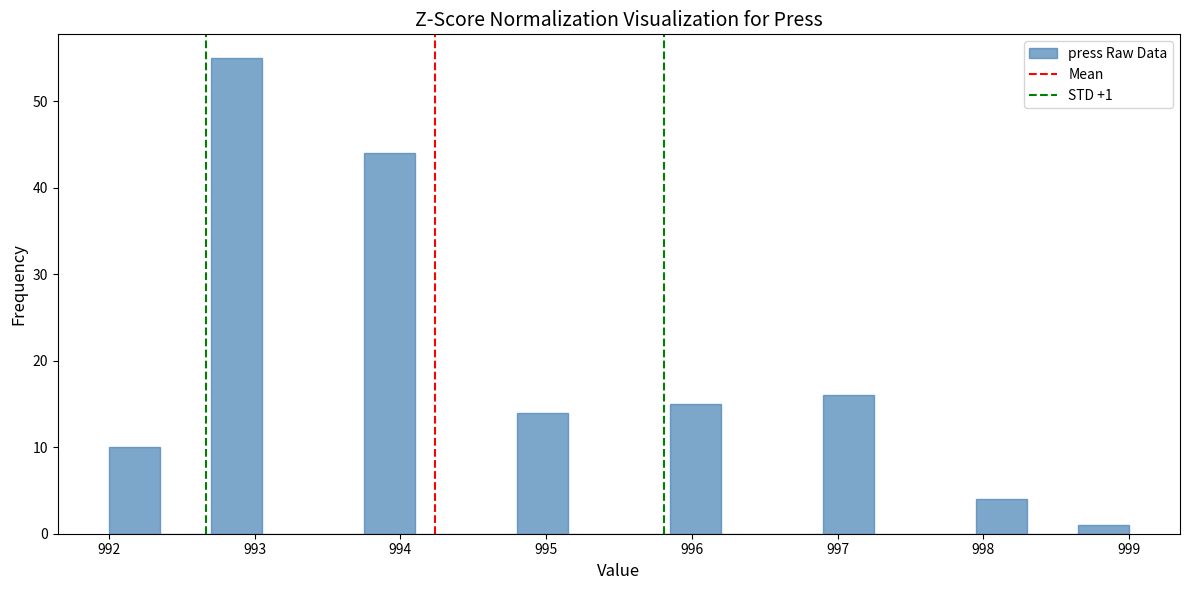

Around what value on the x-axis is the tallest bar? Give the approximate position of its centre, as read against the axis.

992.9